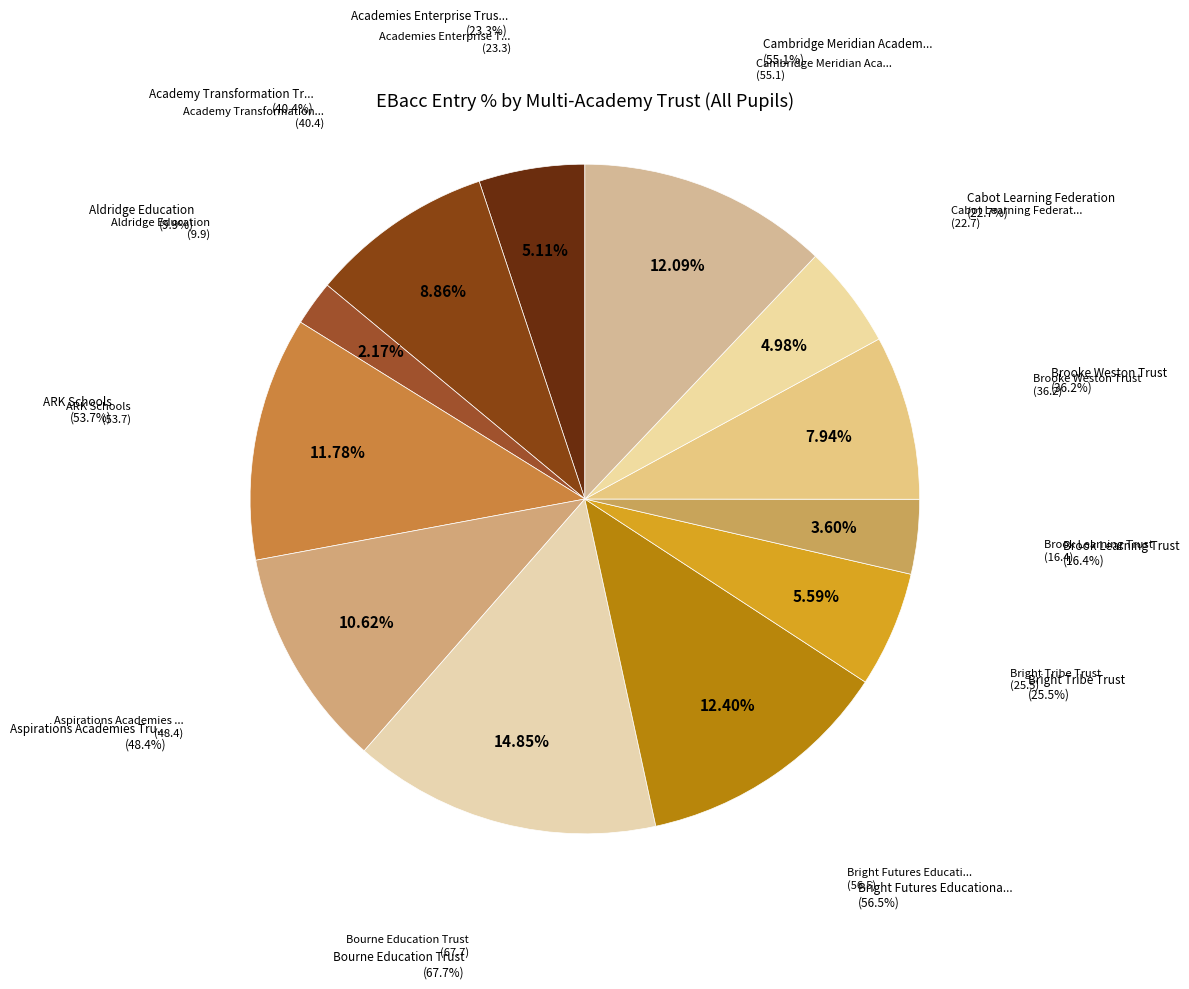

Is it true that Bourne Education Trust is 6% of the pie?

False